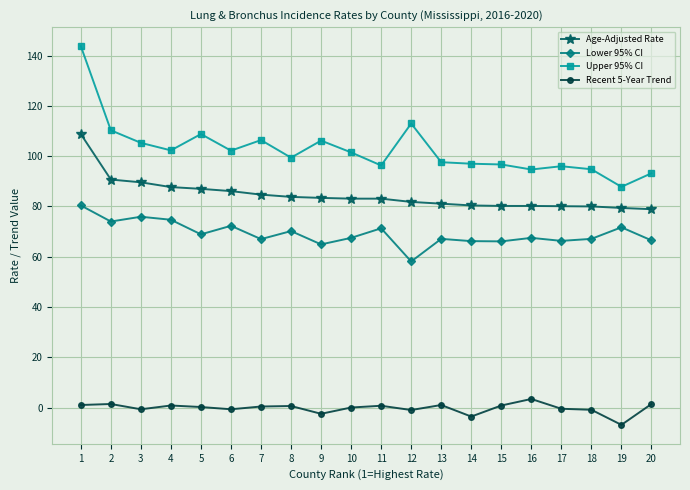

What is the average value of the Age-Adjusted Rate series?

84.5